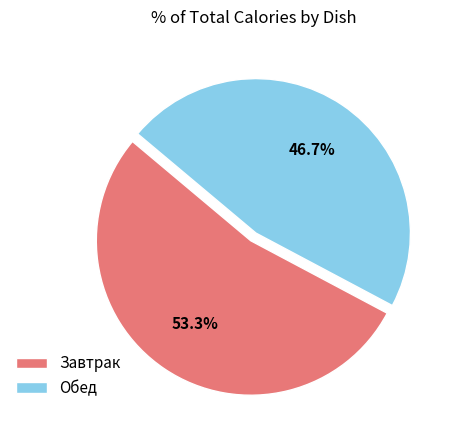

Rank the categories by value from highest to lowest.

Завтрак, Обед